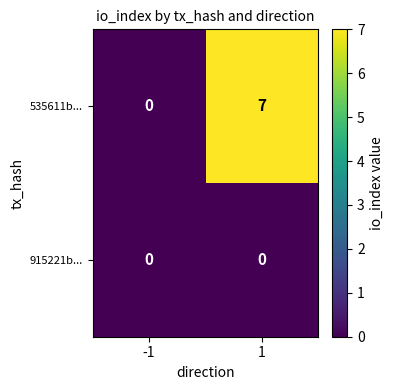

Which series has the largest range (max minus min)?

535611b...